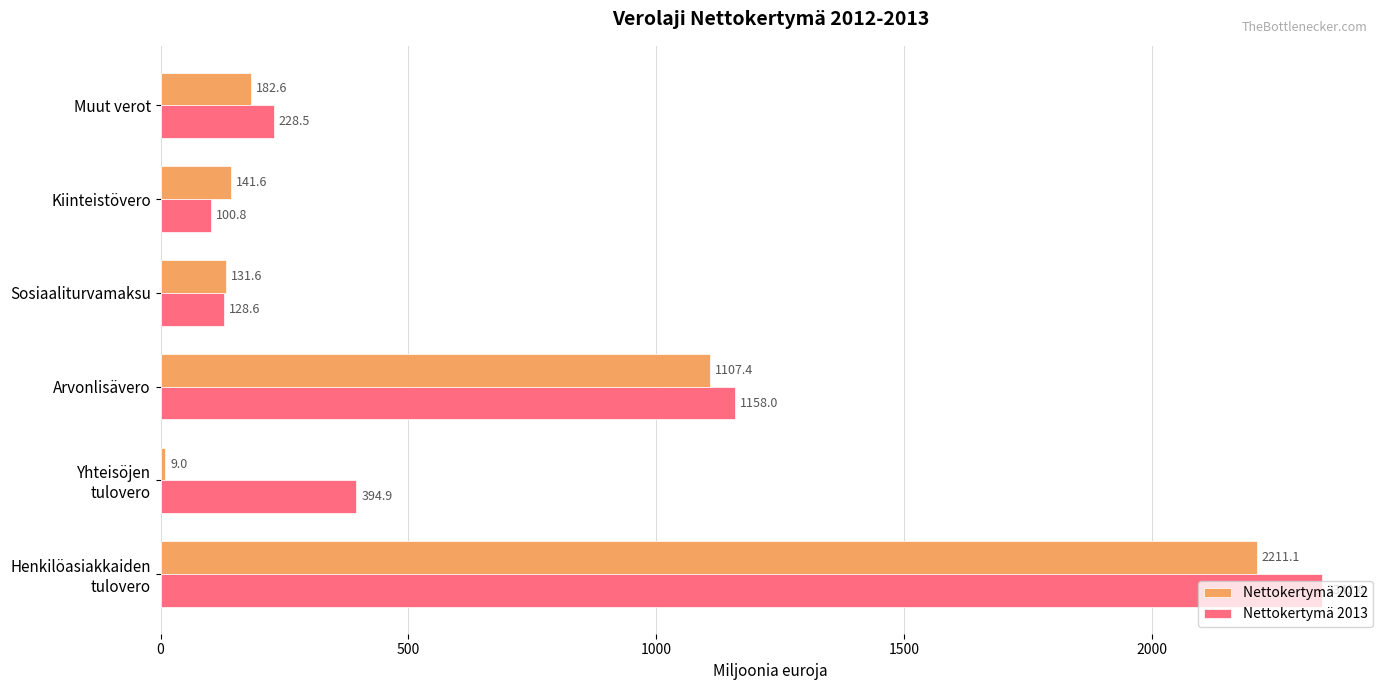

True or false: Nettokertymä 2012 has a value of 131.6 at Sosiaaliturvamaksu.

True